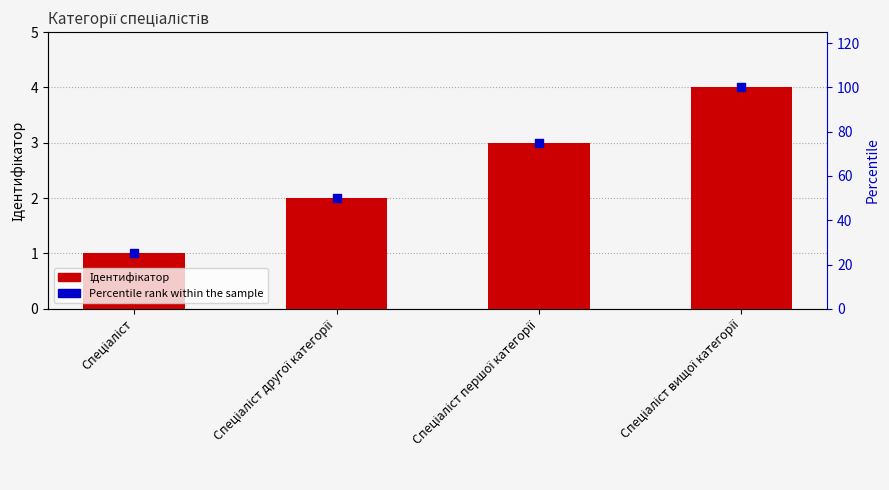

What are all the series names shown in the legend?

Ідентифікатор, Percentile rank within the sample